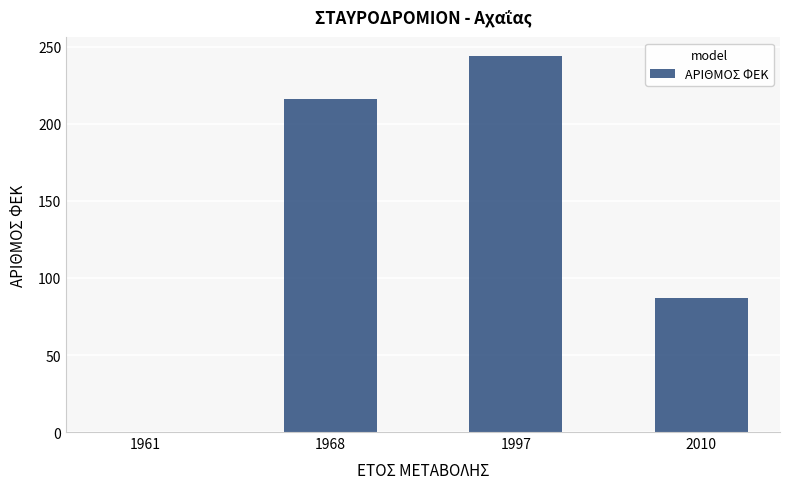

Between 1997 and 1961, which is larger?

1997